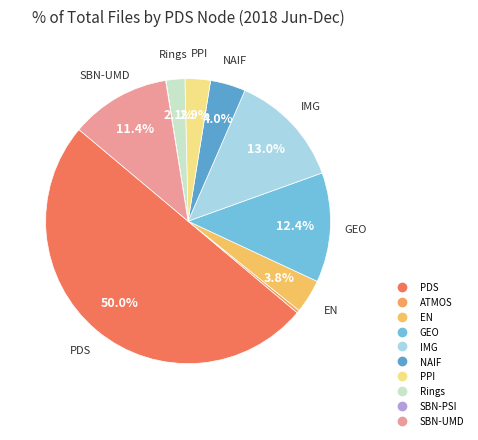

How many segments does this pie chart have?

10